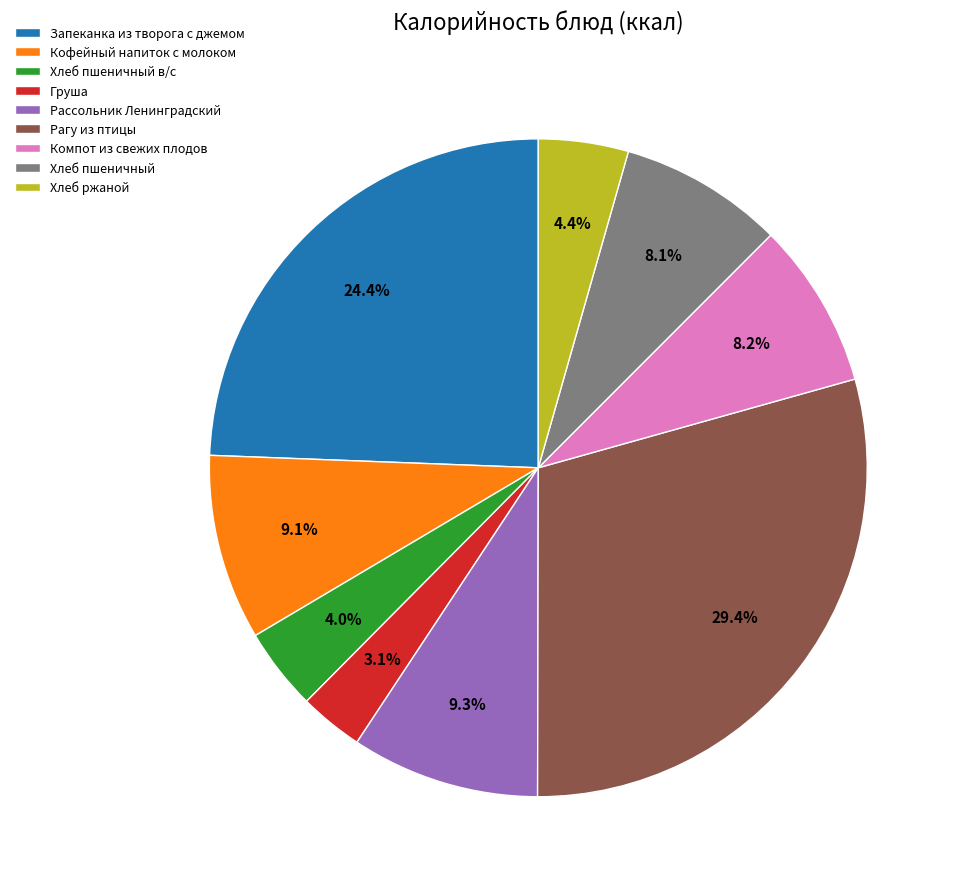

Does any single category account for the majority?

No